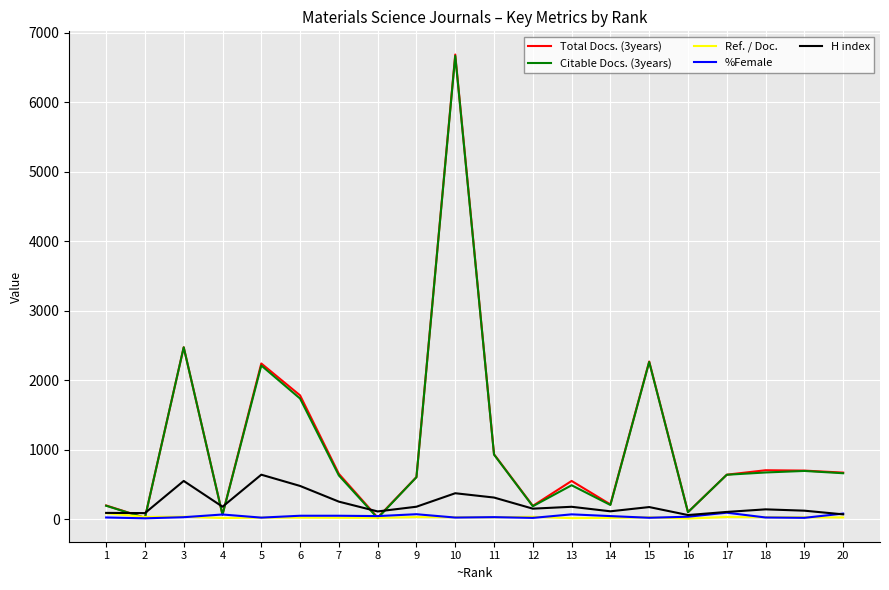

Is the value of Total Docs. (3years) at 4 greater than the value of Citable Docs. (3years) at 13?

No